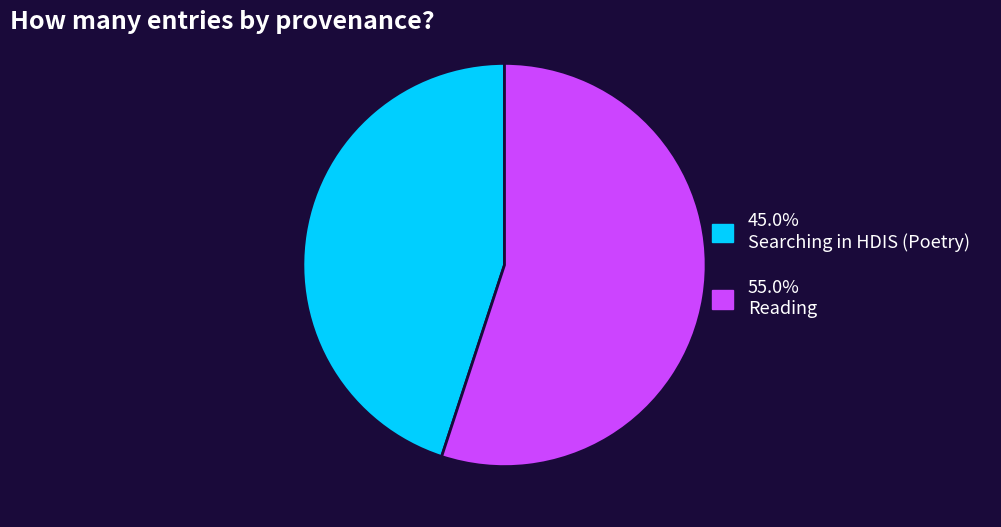

Is the sum of 55.0% Reading and 45.0% Searching in HDIS (Poetry) greater than half?

Yes